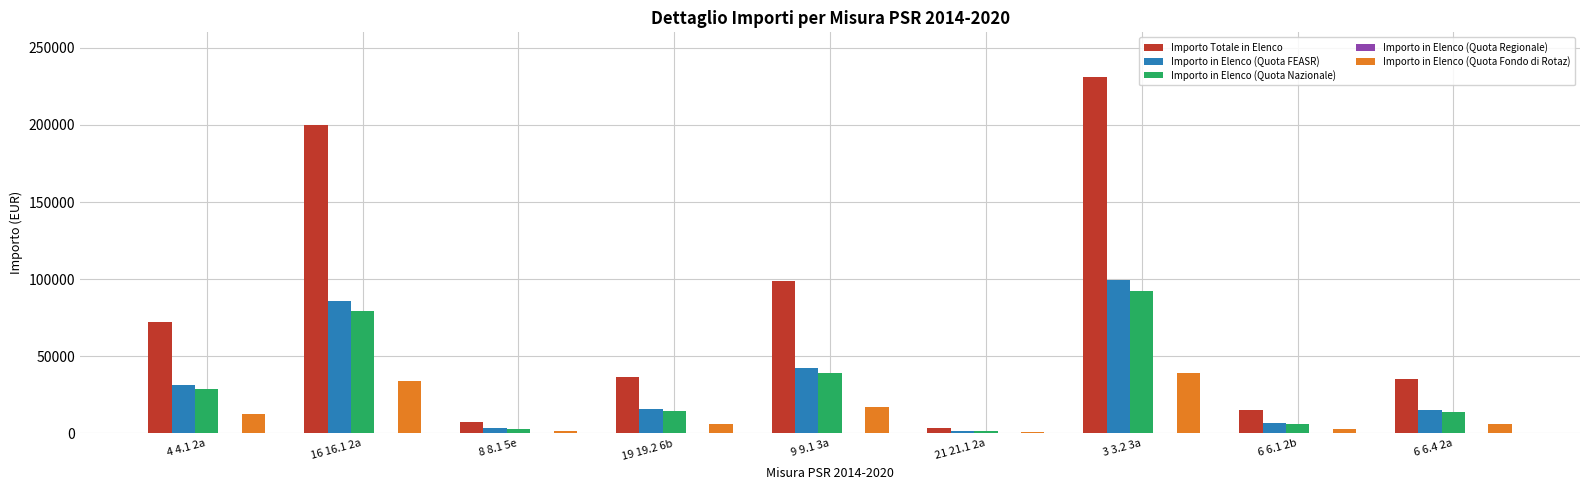

Where is Importo in Elenco (Quota FEASR) nearest to the value 50659?

9 9.1 3a